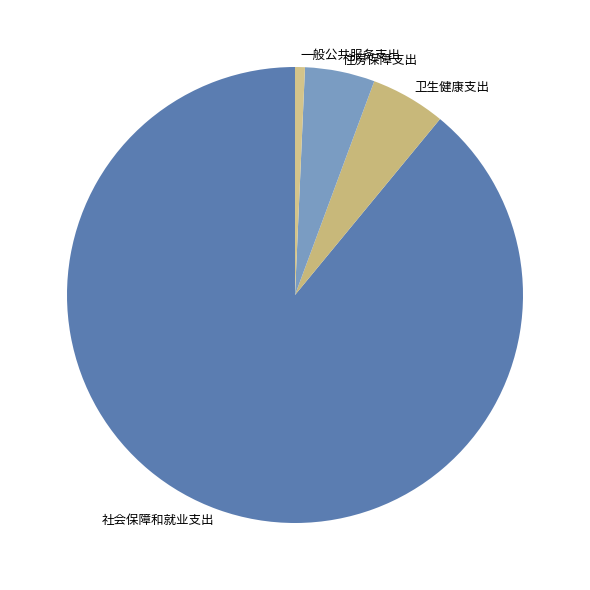

Which slice is the smallest?

一般公共服务支出